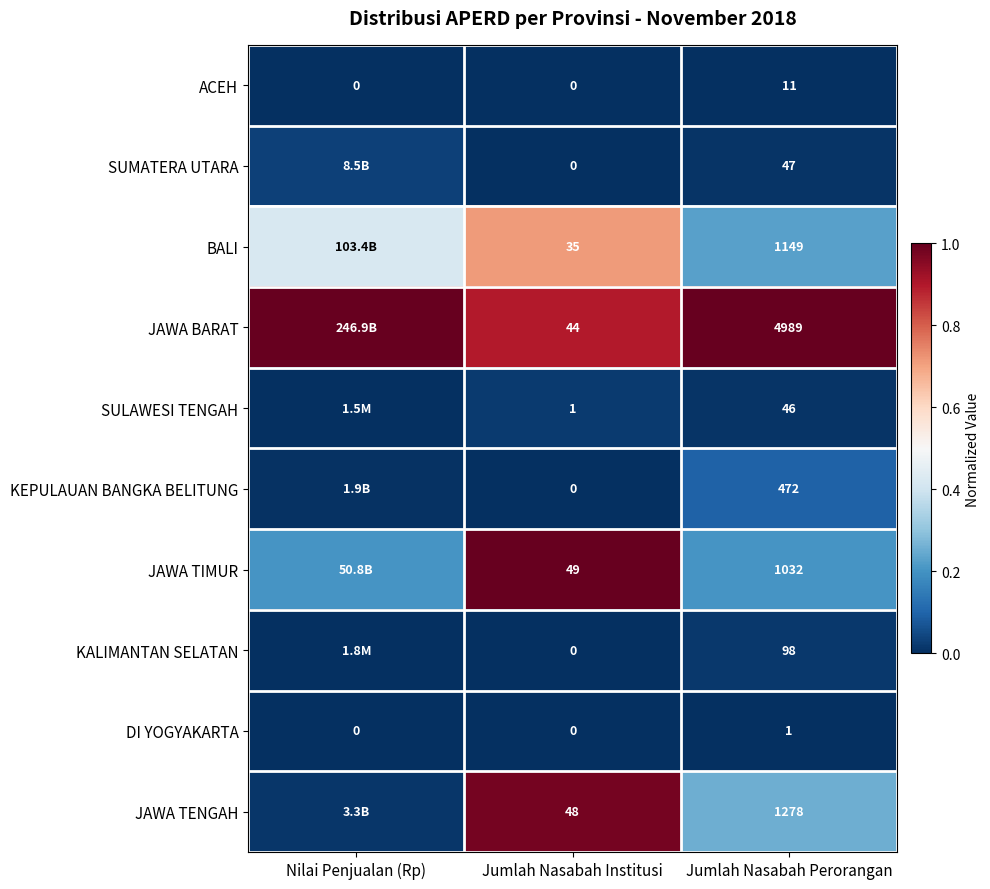

Which series changed the most between Nilai Penjualan (Rp) and Jumlah Nasabah Institusi?

JAWA TENGAH